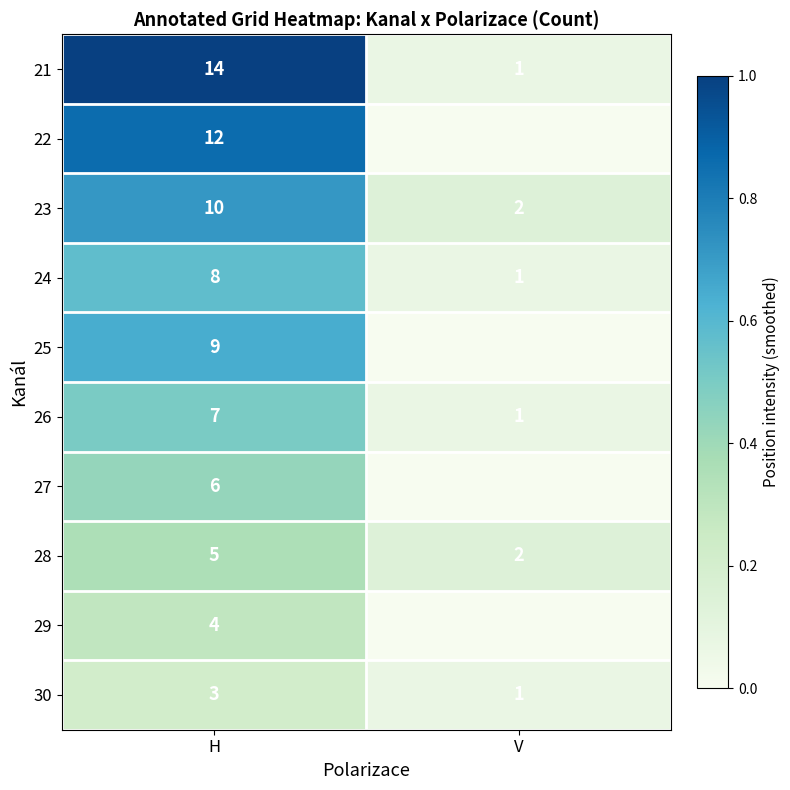

What is the difference between the maximum and minimum values in the 28 series?

3